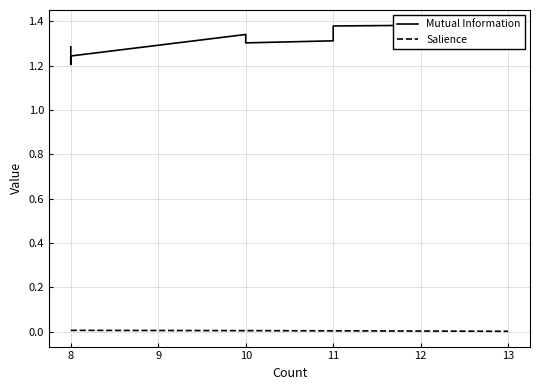

How many series are shown in this chart?

2